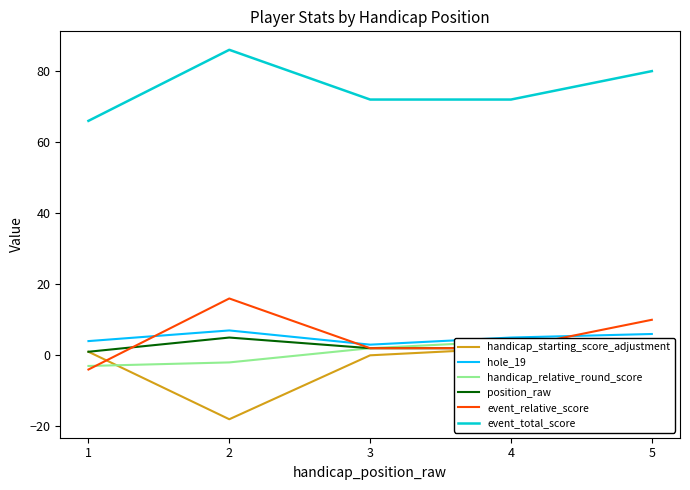

How many values in the event_total_score series are below 72?

1